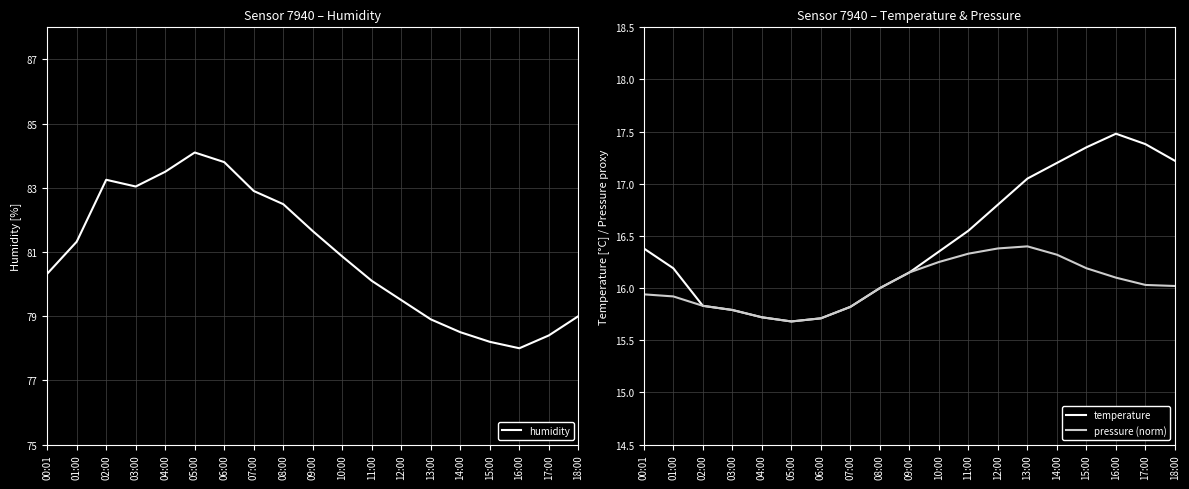

What is the average value of the temperature series?

16.5